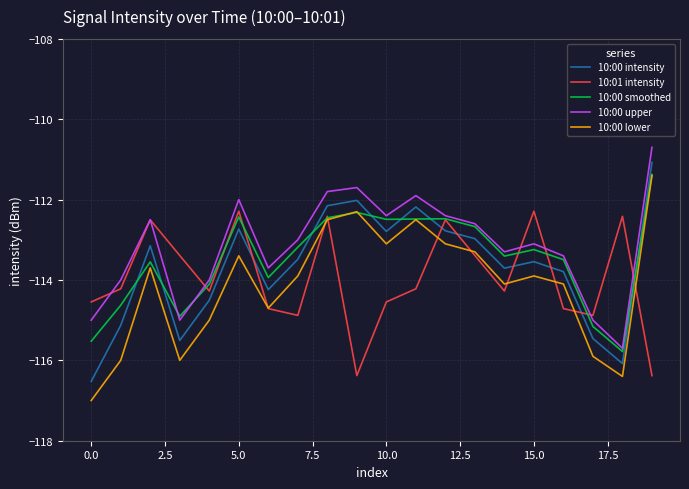

What is the greatest value displayed?

-110.7